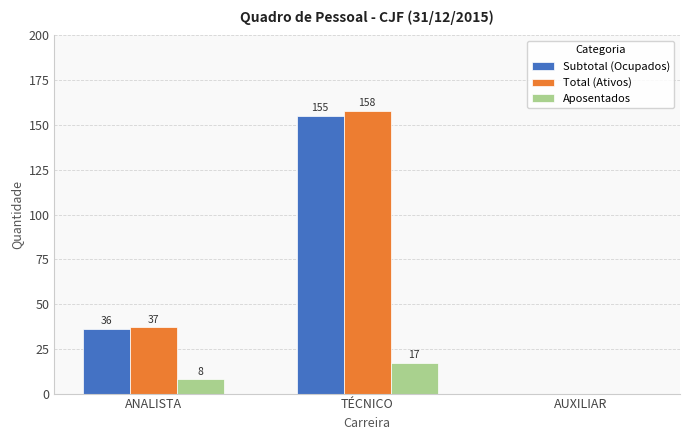

Is it true that Aposentados equals 17 at TÉCNICO?

True